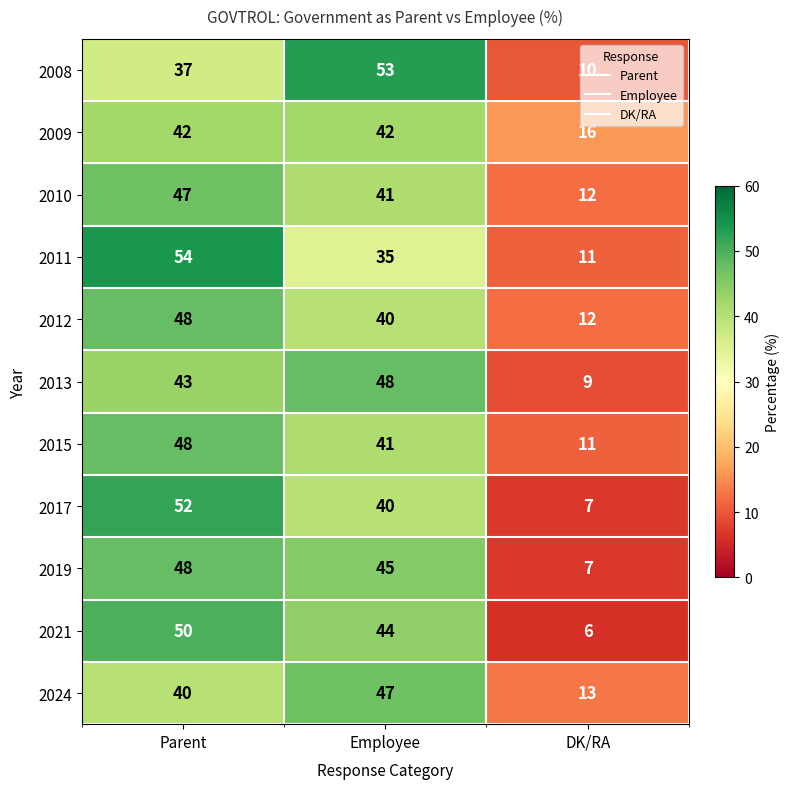

What is the difference between the maximum and minimum values in the 2017 series?

45